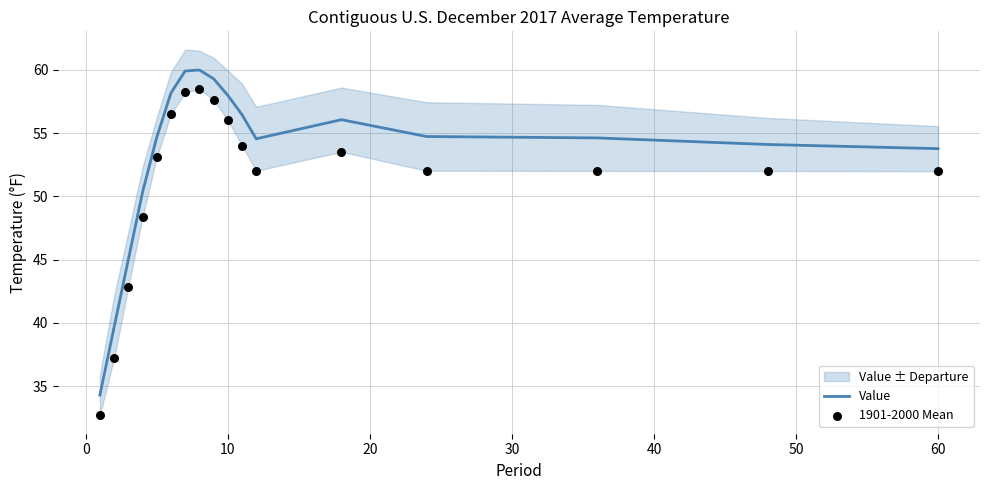

Which series reaches the minimum Y coordinate?

1901-2000 Mean